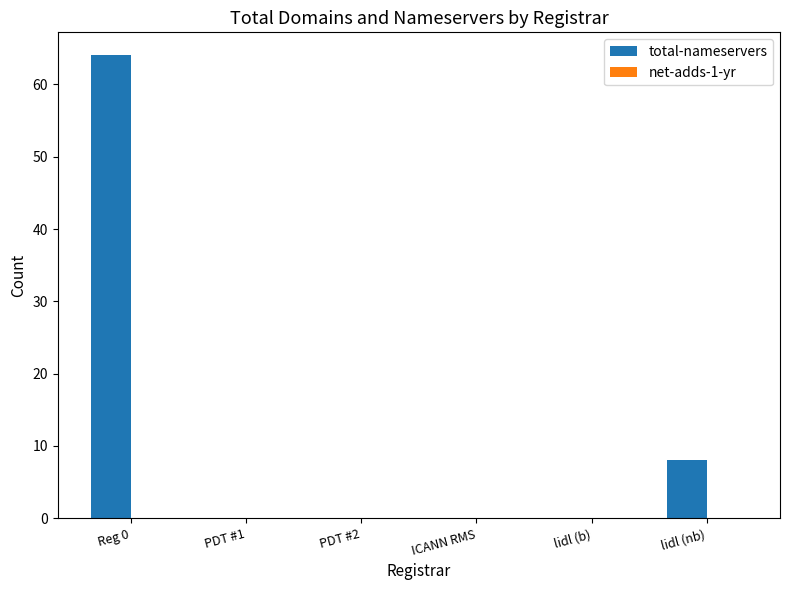

Where is the data nearest to the value 32?

lidl (nb)